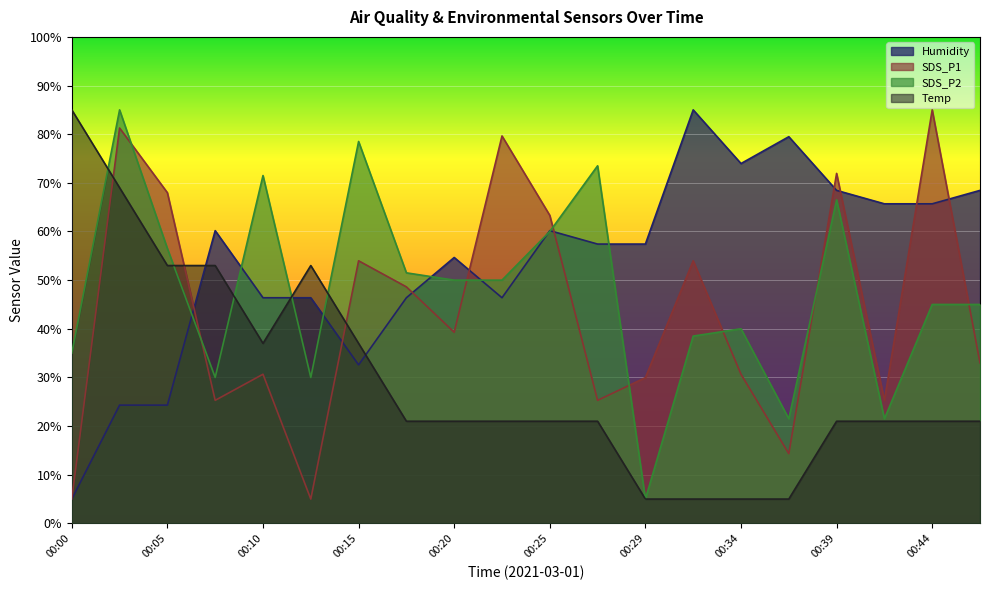

Reading left to right, transcribe all the data shown in this chart.

SDS_P1: 00:00=5.0	00:03=81.3	00:05=68.0	00:07=25.3	00:10=30.7	00:12=5.0	00:15=54.0	00:17=48.6	00:20=39.3	00:22=79.6	00:25=63.3	00:27=25.3	00:29=30.0	00:32=54.0	00:34=30.7	00:37=14.3	00:39=71.9	00:42=25.3	00:44=85.0	00:46=33.0
SDS_P2: 00:00=35.0	00:03=85.0	00:05=56.5	00:07=30.0	00:10=71.5	00:12=30.0	00:15=78.5	00:17=51.5	00:20=50.0	00:22=50.0	00:25=60.0	00:27=73.5	00:29=5.0	00:32=38.5	00:34=40.0	00:37=21.5	00:39=66.5	00:42=21.5	00:44=45.0	00:46=45.0
Temp: 00:00=85.0	00:03=69.0	00:05=53.0	00:07=53.0	00:10=37.0	00:12=53.0	00:15=37.0	00:17=21.0	00:20=21.0	00:22=21.0	00:25=21.0	00:27=21.0	00:29=5.0	00:32=5.0	00:34=5.0	00:37=5.0	00:39=21.0	00:42=21.0	00:44=21.0	00:46=21.0
Humidity: 00:00=5.0	00:03=24.3	00:05=24.3	00:07=60.2	00:10=46.4	00:12=46.4	00:15=32.6	00:17=46.4	00:20=54.7	00:22=46.4	00:25=60.2	00:27=57.4	00:29=57.4	00:32=85.0	00:34=74.0	00:37=79.5	00:39=68.4	00:42=65.7	00:44=65.7	00:46=68.4